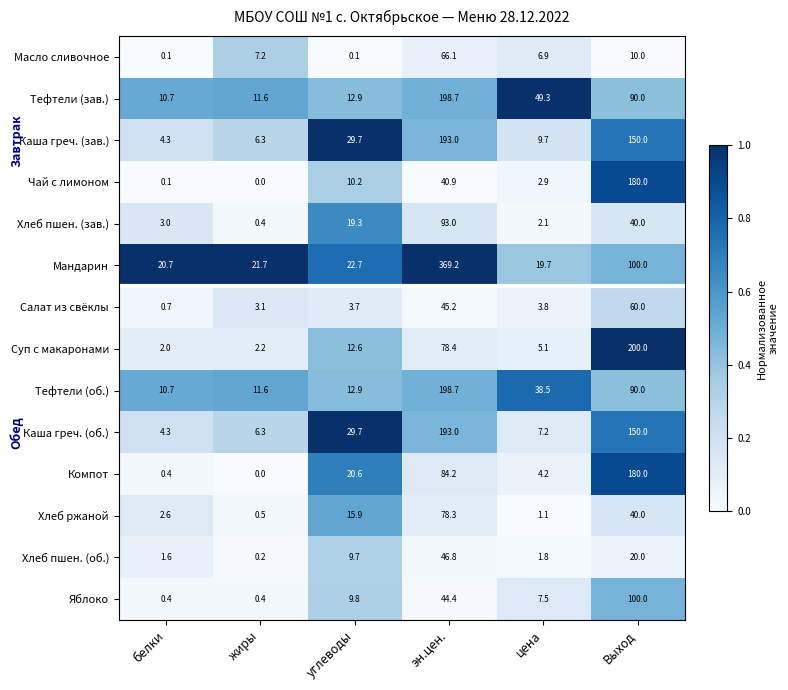

Where does the Суп с макаронами series first go above 12?

углеводы